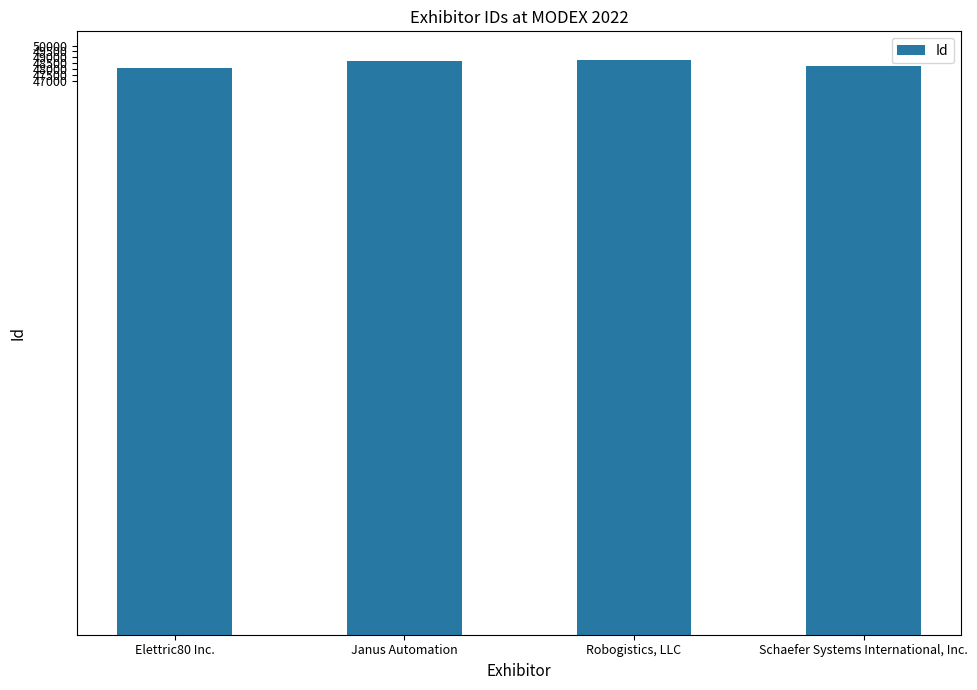

How many values are below 48707?

2